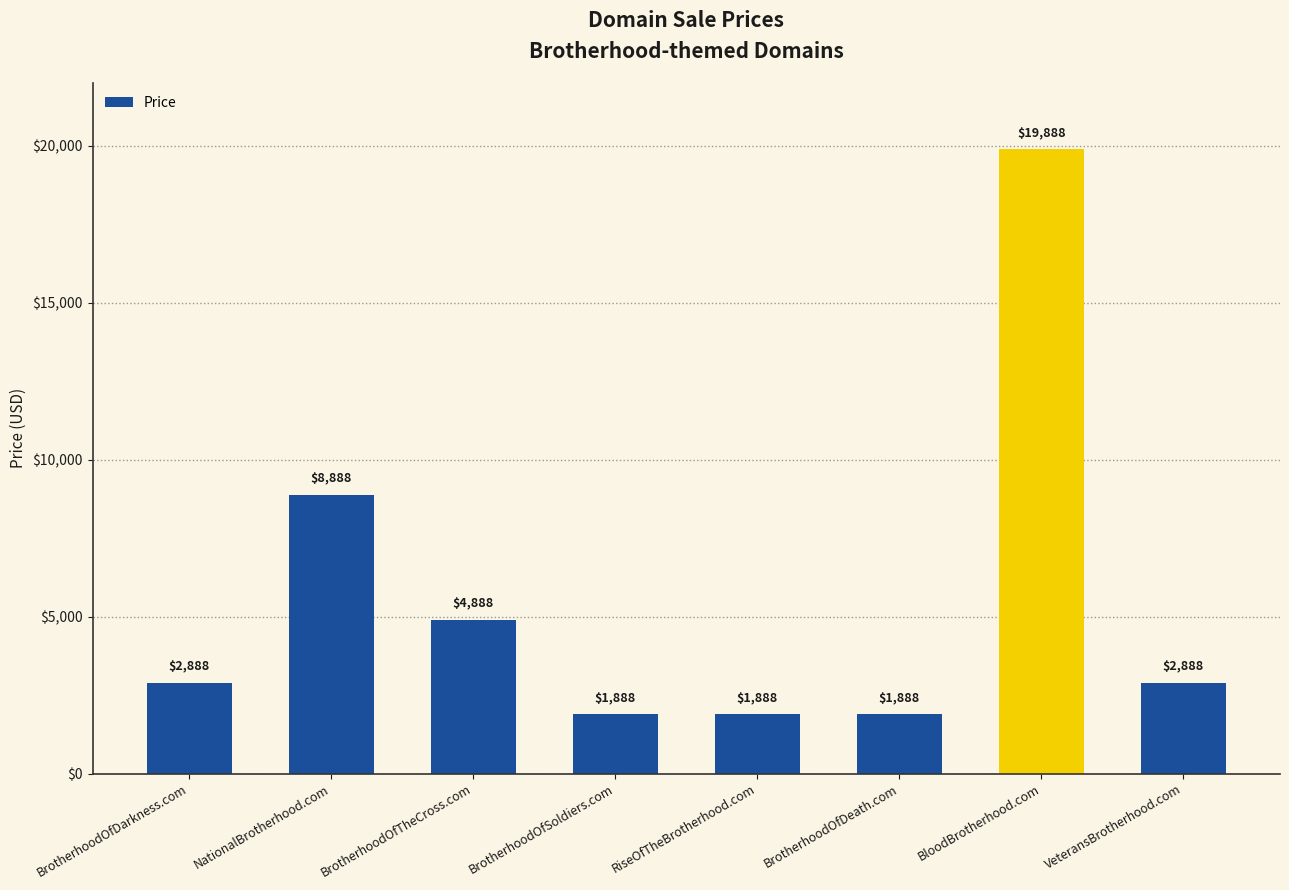

What is the change in value from BrotherhoodOfTheCross.com to BrotherhoodOfSoldiers.com?

-3000